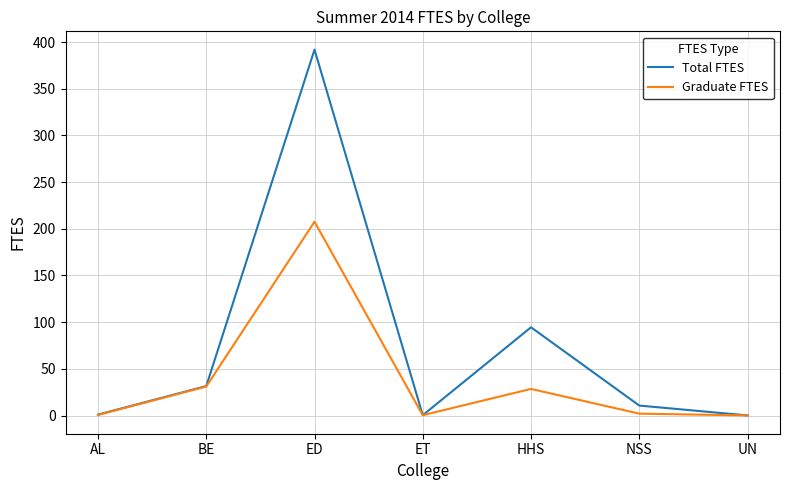

Which label corresponds to the largest value in the chart?

ED